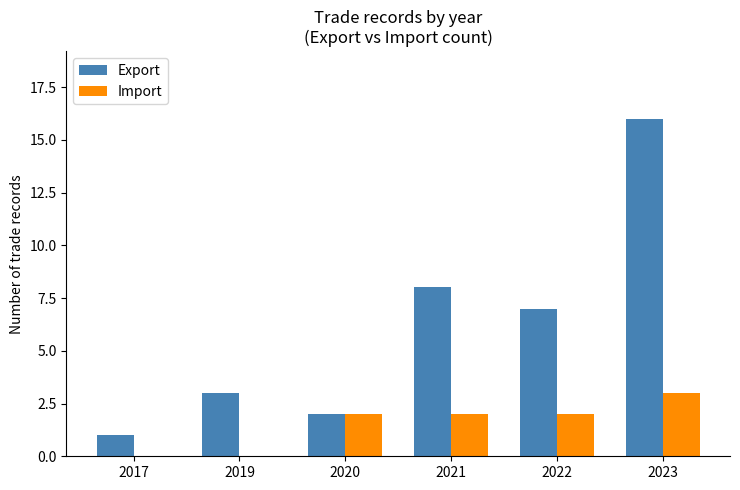

At which category is the sum across all series the highest?

2023